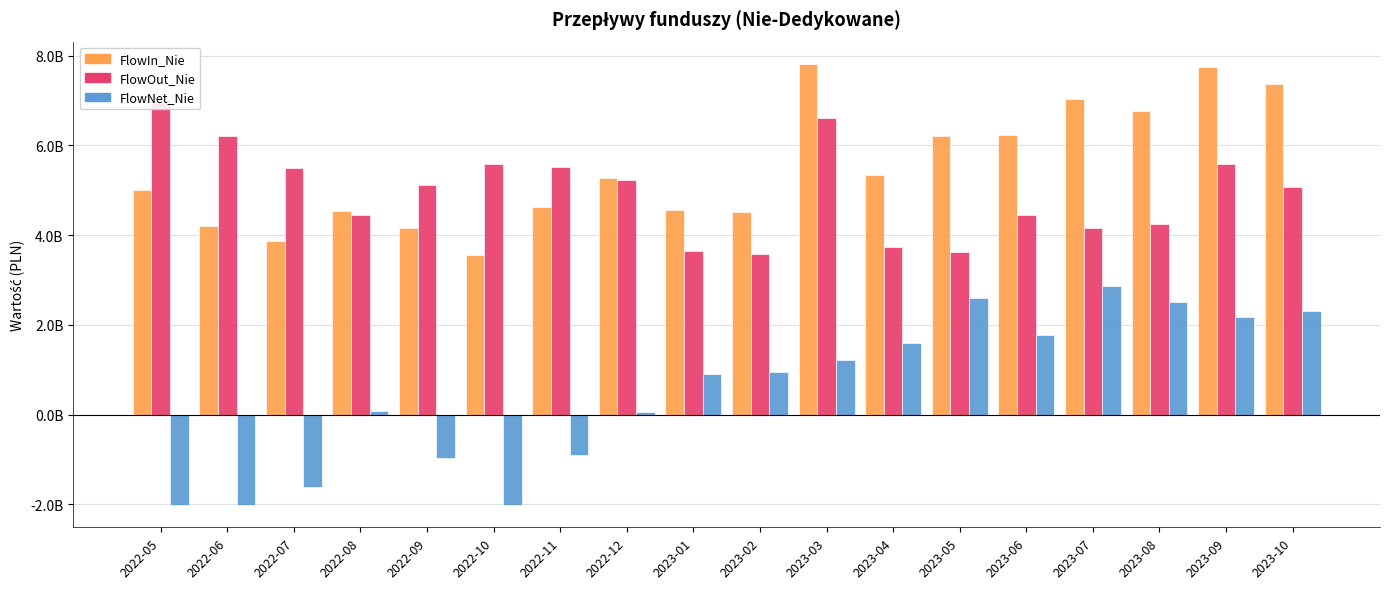

Which category has the highest value across all series?

2023-03